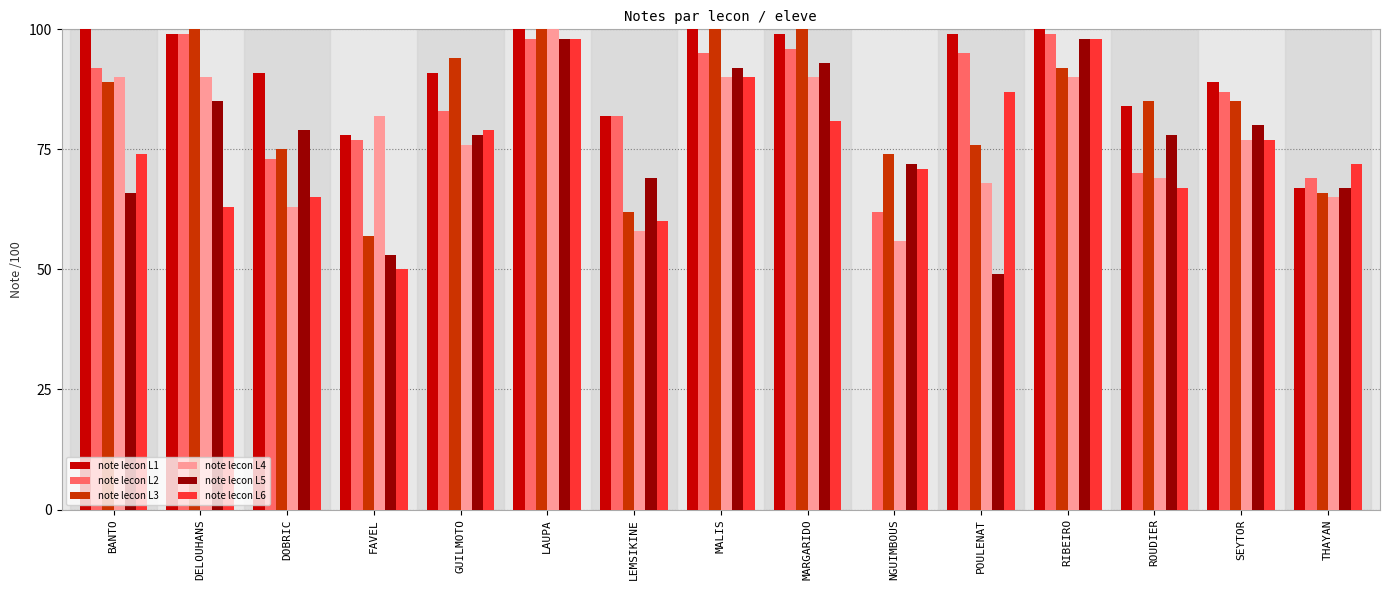

The value of note lecon L1 at MARGARIDO is 42. True or false?

False